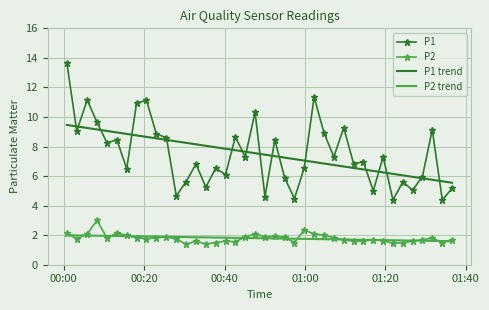

True or false: P1 has more than 1 points higher than both neighbors.

True